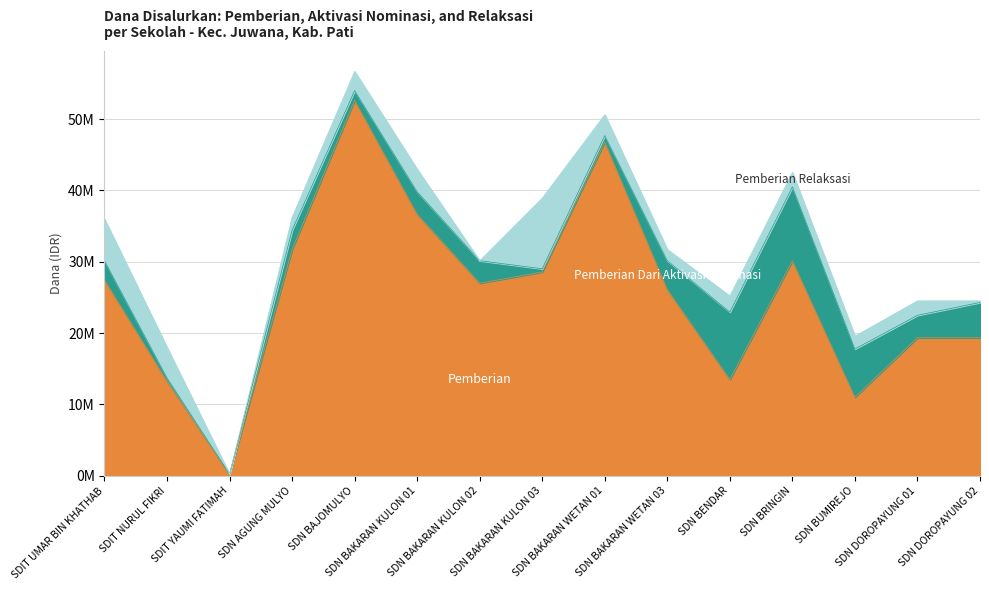

What is the average value of the Pemberian Dari Aktivasi Nominasi series?

3570000